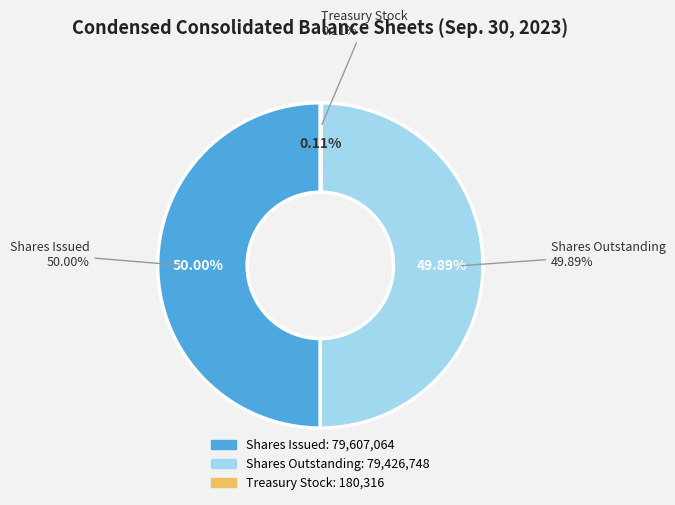

To the nearest percent, what is the combined percentage of Common stock, shares outstanding and Treasury stock, shares?

50%